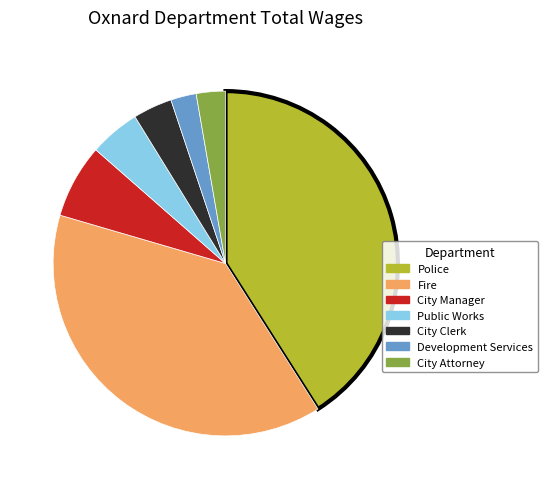

What is the largest slice in the pie chart?

Police